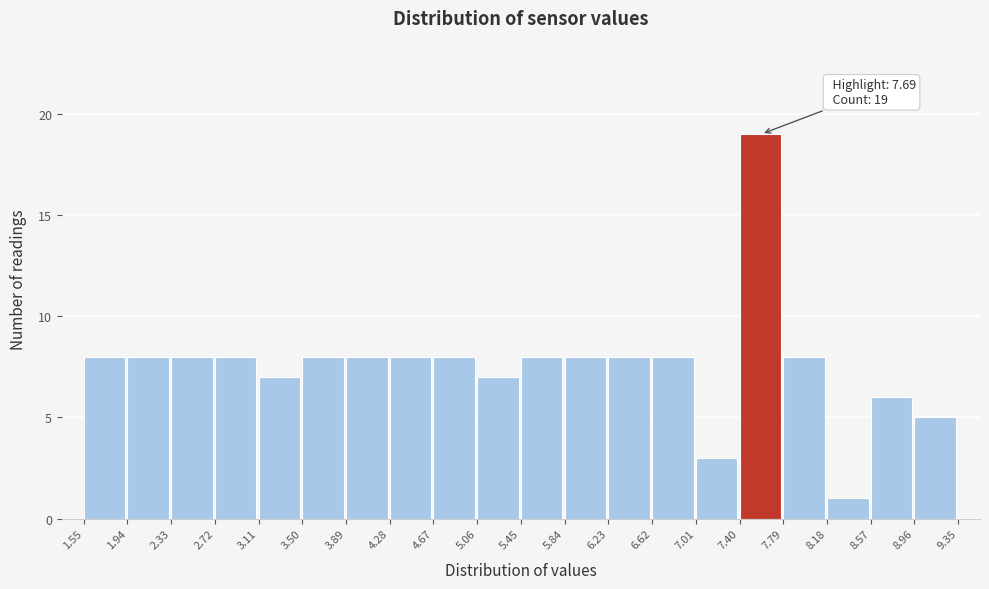

Which range on the x-axis has the tallest bar?

7.40 to 7.79